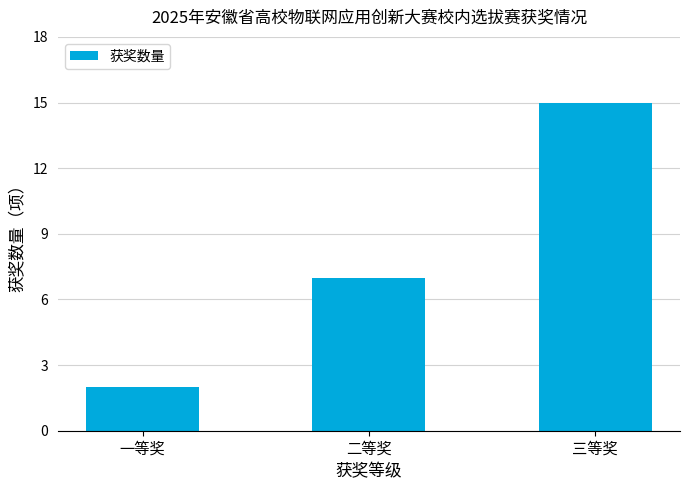

At which label is the value closest to 8?

二等奖